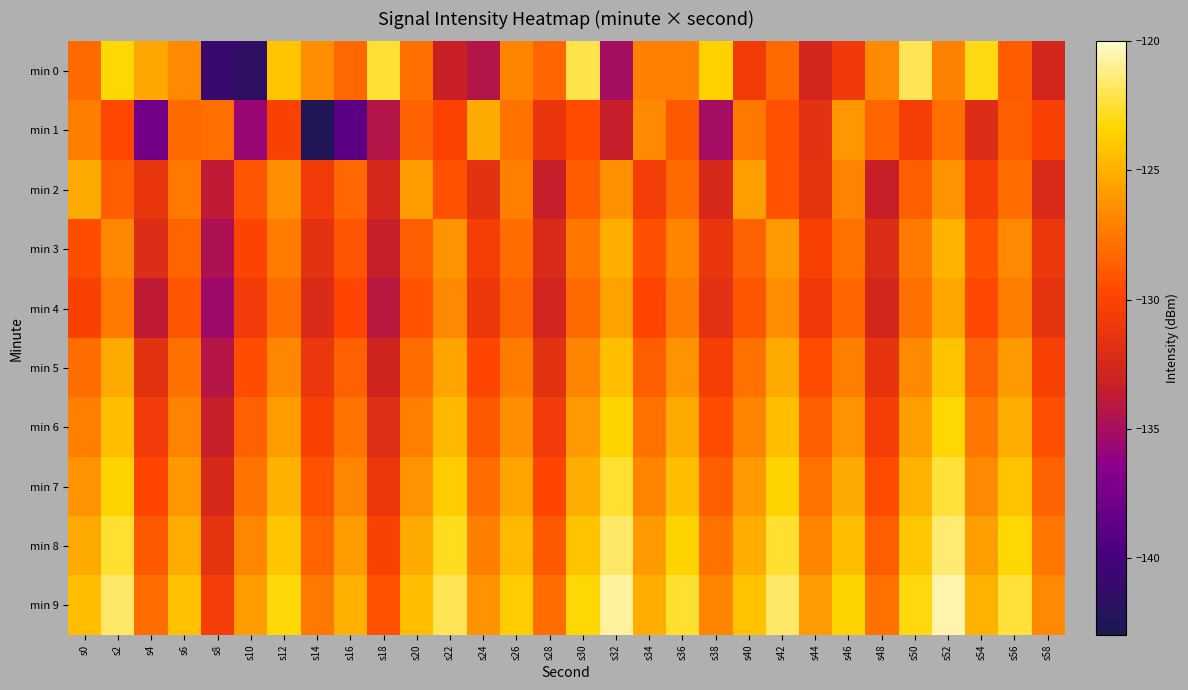

Reading left to right, what are all the values shown in this chart?

min 0: s0=-128.2	s2=-123.3	s4=-125.4	s6=-126.7	s8=-140.9	s10=-141.6	s12=-124.1	s14=-126.4	s16=-128.2	s18=-122.5	s20=-127.9	s22=-133.2	s24=-134.4	s26=-126.9	s28=-128.3	s30=-122.1	s32=-135.1	s34=-127.1	s36=-127.2	s38=-123.5	s40=-130.6	s42=-128.1	s44=-132.8	s46=-130.8	s48=-126.7	s50=-122.0	s52=-127.1	s54=-123.0	s56=-128.7	s58=-132.7
min 1: s0=-127.2	s2=-129.7	s4=-137.6	s6=-128.1	s8=-127.9	s10=-135.7	s12=-130.2	s14=-142.5	s16=-138.8	s18=-134.3	s20=-128.5	s22=-130.1	s24=-125.3	s26=-127.8	s28=-131.2	s30=-129.6	s32=-133.4	s34=-126.7	s36=-128.9	s38=-135.1	s40=-127.5	s42=-129.3	s44=-131.7	s46=-126.1	s48=-128.3	s50=-130.5	s52=-127.9	s54=-132.1	s56=-128.7	s58=-130.3
min 2: s0=-125.3	s2=-128.7	s4=-131.2	s6=-127.5	s8=-133.8	s10=-129.1	s12=-126.4	s14=-130.7	s16=-128.2	s18=-132.5	s20=-125.9	s22=-129.3	s24=-131.6	s26=-127.1	s28=-133.4	s30=-128.8	s32=-126.3	s34=-130.6	s36=-128.1	s38=-132.4	s40=-125.8	s42=-129.2	s44=-131.5	s46=-127.0	s48=-133.3	s50=-128.7	s52=-126.2	s54=-130.5	s56=-128.0	s58=-132.3
min 3: s0=-129.5	s2=-126.8	s4=-132.1	s6=-128.4	s8=-134.7	s10=-130.0	s12=-127.3	s14=-131.6	s16=-129.1	s18=-133.4	s20=-128.7	s22=-126.2	s24=-130.5	s26=-128.0	s28=-132.3	s30=-127.6	s32=-125.1	s34=-129.4	s36=-126.9	s38=-131.2	s40=-128.5	s42=-126.0	s44=-130.3	s46=-127.8	s48=-132.1	s50=-127.4	s52=-124.9	s54=-129.2	s56=-126.7	s58=-131.0
min 4: s0=-130.2	s2=-127.5	s4=-133.8	s6=-129.1	s8=-135.4	s10=-130.7	s12=-128.0	s14=-132.3	s16=-129.8	s18=-134.1	s20=-129.2	s22=-126.7	s24=-131.0	s26=-128.5	s28=-132.8	s30=-128.1	s32=-125.6	s34=-129.9	s36=-127.4	s38=-131.7	s40=-129.0	s42=-126.5	s44=-130.8	s46=-128.3	s48=-132.6	s50=-127.9	s52=-125.4	s54=-129.7	s56=-127.2	s58=-131.5
min 5: s0=-128.0	s2=-125.3	s4=-131.6	s6=-127.9	s8=-134.2	s10=-129.5	s12=-126.8	s14=-131.1	s16=-128.6	s18=-132.9	s20=-128.0	s22=-125.5	s24=-129.8	s26=-127.3	s28=-131.6	s30=-126.9	s32=-124.4	s34=-128.7	s36=-126.2	s38=-130.5	s40=-127.8	s42=-125.3	s44=-129.6	s46=-127.1	s48=-131.4	s50=-126.7	s52=-124.2	s54=-128.5	s56=-126.0	s58=-130.3
min 6: s0=-127.1	s2=-124.4	s4=-130.7	s6=-127.0	s8=-133.3	s10=-128.6	s12=-125.9	s14=-130.2	s16=-127.7	s18=-132.0	s20=-127.1	s22=-124.6	s24=-128.9	s26=-126.4	s28=-130.7	s30=-126.0	s32=-123.5	s34=-127.8	s36=-125.3	s38=-129.6	s40=-126.9	s42=-124.4	s44=-128.7	s46=-126.2	s48=-130.5	s50=-125.8	s52=-123.3	s54=-127.6	s56=-125.1	s58=-129.4
min 7: s0=-126.2	s2=-123.5	s4=-129.8	s6=-126.1	s8=-132.4	s10=-127.7	s12=-125.0	s14=-129.3	s16=-126.8	s18=-131.1	s20=-126.2	s22=-123.7	s24=-128.0	s26=-125.5	s28=-129.8	s30=-125.1	s32=-122.6	s34=-126.9	s36=-124.4	s38=-128.7	s40=-126.0	s42=-123.5	s44=-127.8	s46=-125.3	s48=-129.6	s50=-124.9	s52=-122.4	s54=-126.7	s56=-124.2	s58=-128.5
min 8: s0=-125.3	s2=-122.6	s4=-128.9	s6=-125.2	s8=-131.5	s10=-126.8	s12=-124.1	s14=-128.4	s16=-125.9	s18=-130.2	s20=-125.3	s22=-122.8	s24=-127.1	s26=-124.6	s28=-128.9	s30=-124.2	s32=-121.7	s34=-126.0	s36=-123.5	s38=-127.8	s40=-125.1	s42=-122.6	s44=-126.9	s46=-124.4	s48=-128.7	s50=-124.0	s52=-121.5	s54=-125.8	s56=-123.3	s58=-127.6
min 9: s0=-124.4	s2=-121.7	s4=-128.0	s6=-124.3	s8=-130.6	s10=-125.9	s12=-123.2	s14=-127.5	s16=-125.0	s18=-129.3	s20=-124.4	s22=-121.9	s24=-126.2	s26=-123.7	s28=-128.0	s30=-123.3	s32=-120.8	s34=-125.1	s36=-122.6	s38=-126.9	s40=-124.2	s42=-121.7	s44=-126.0	s46=-123.5	s48=-127.8	s50=-123.1	s52=-120.6	s54=-124.9	s56=-122.4	s58=-126.7